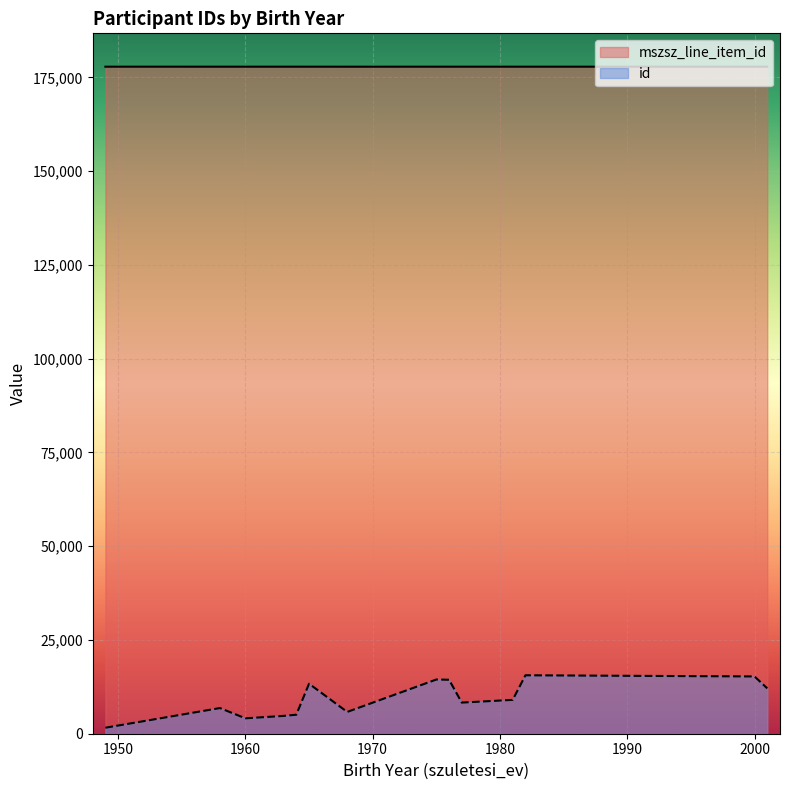

Which series has the largest total across all categories?

mszsz_line_item_id